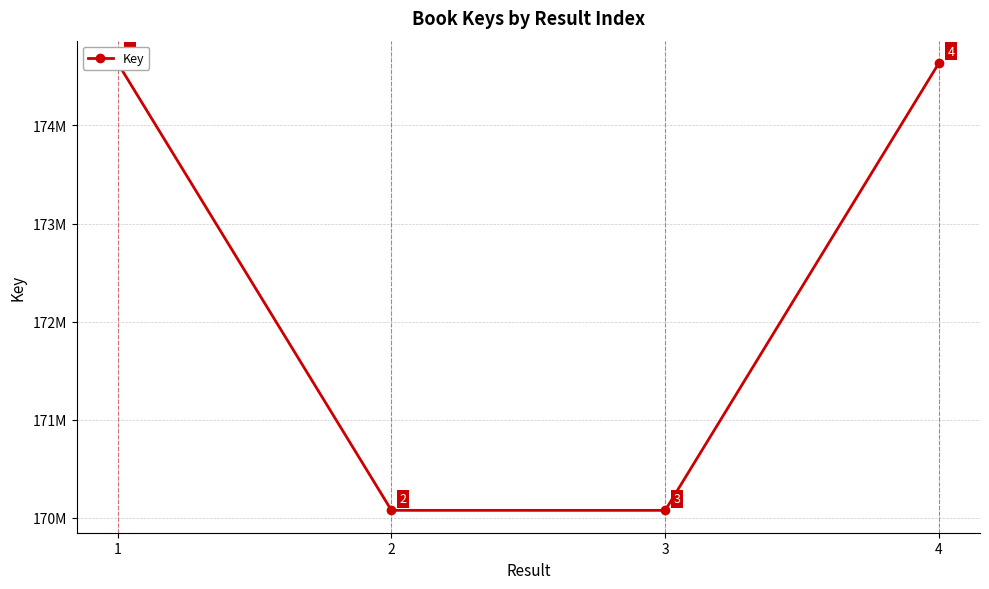

Reading right to left, transcribe all the data shown in this chart.

174635661	170076950	170077026	174635702